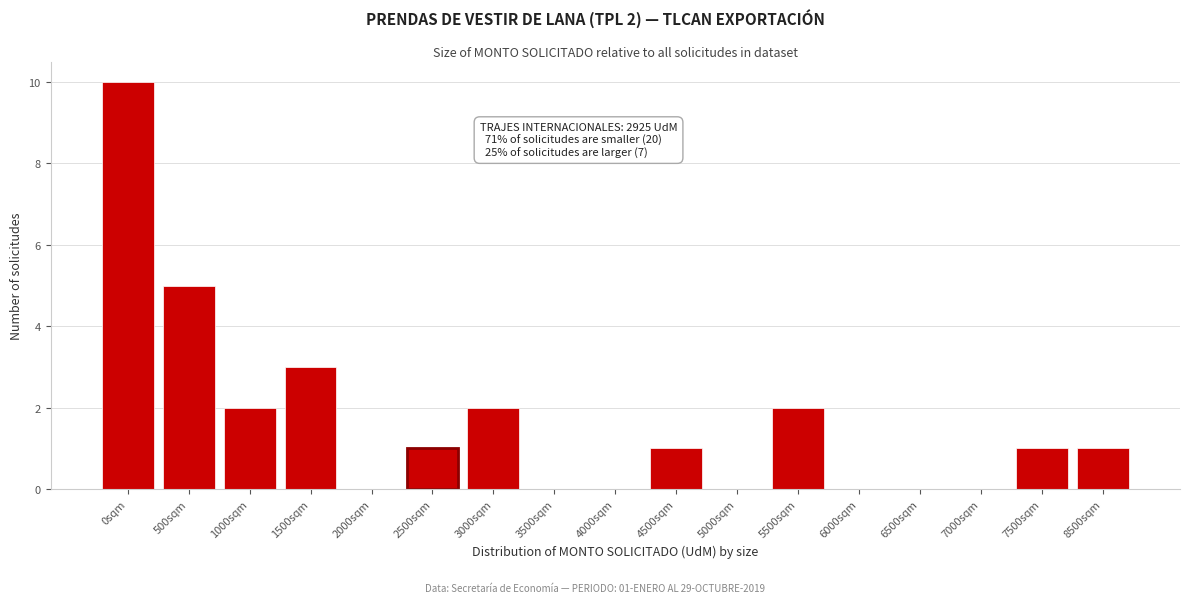

Reading left to right, what are all the values shown in this chart?

0sqm=10	500sqm=5	1000sqm=2	1500sqm=3	2000sqm=0	2500sqm=1	3000sqm=2	3500sqm=0	4000sqm=0	4500sqm=1	5000sqm=0	5500sqm=2	6000sqm=0	6500sqm=0	7000sqm=0	7500sqm=1	8500sqm=1